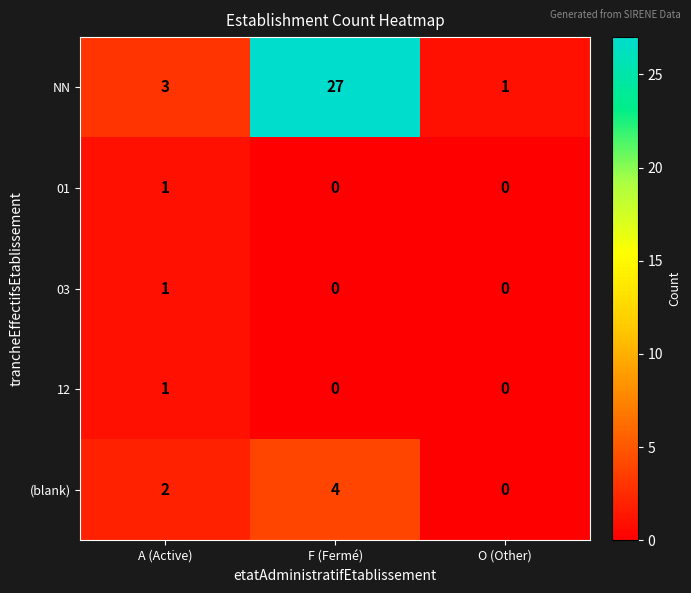

Which label corresponds to the largest value in the chart?

F (Fermé)